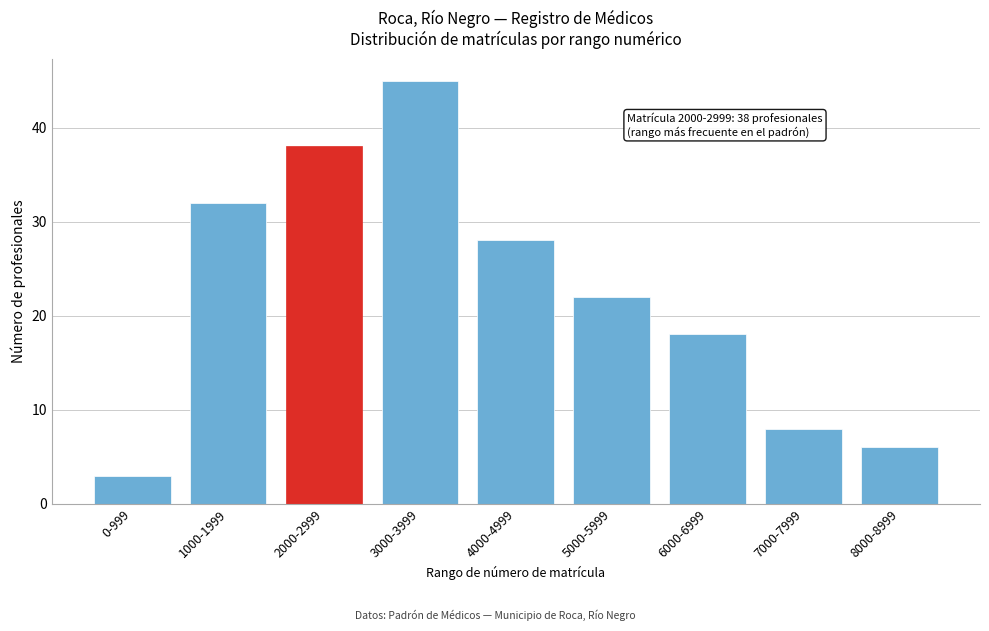

Reading right to left, list all the values displayed in this chart.

6	8	18	22	28	45	38	32	3